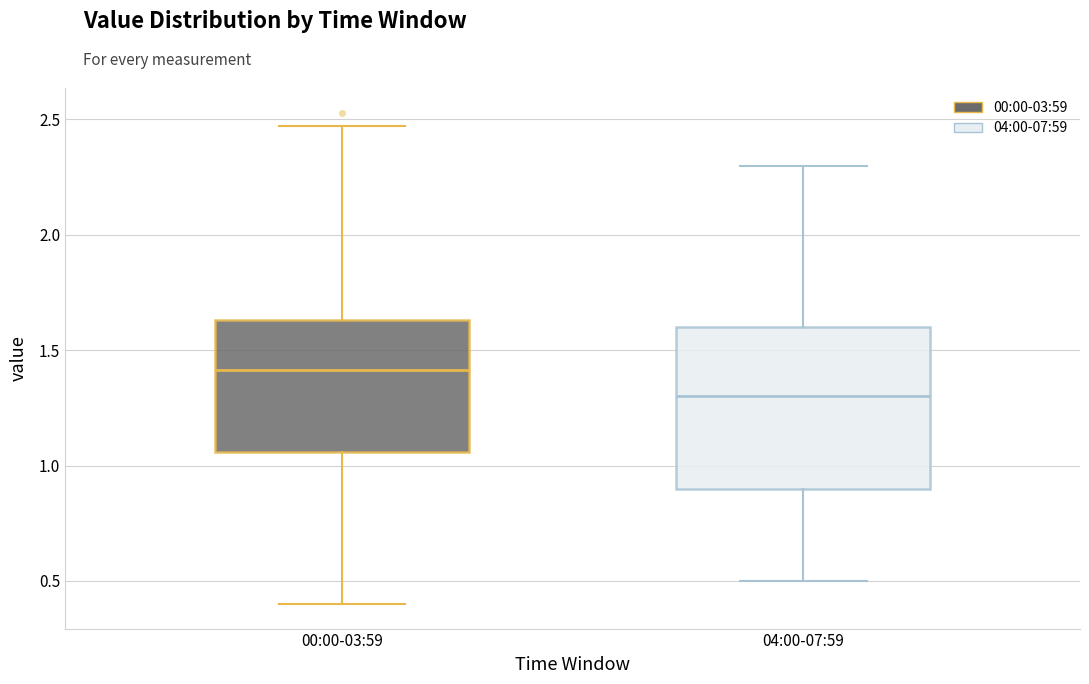

Which box's median line is the highest?

00:00-03:59